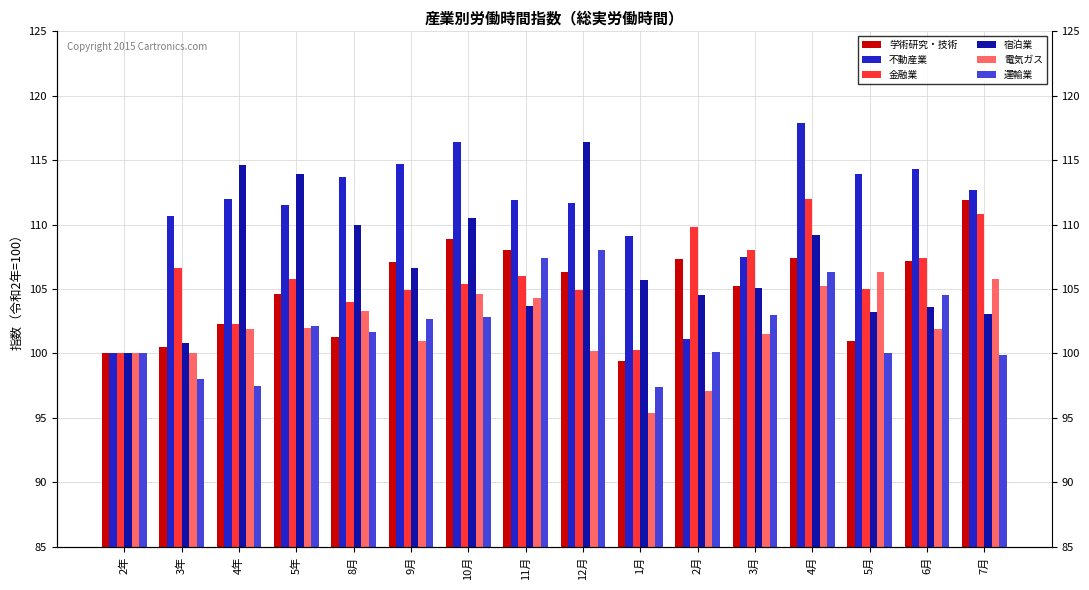

Between 9月 and 10月, which series saw the biggest shift?

宿泊業